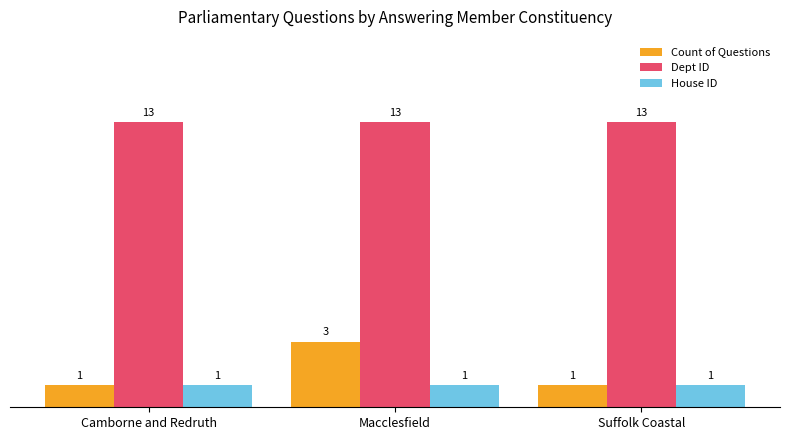

What is the label of the 1st bar from the right?

Suffolk Coastal